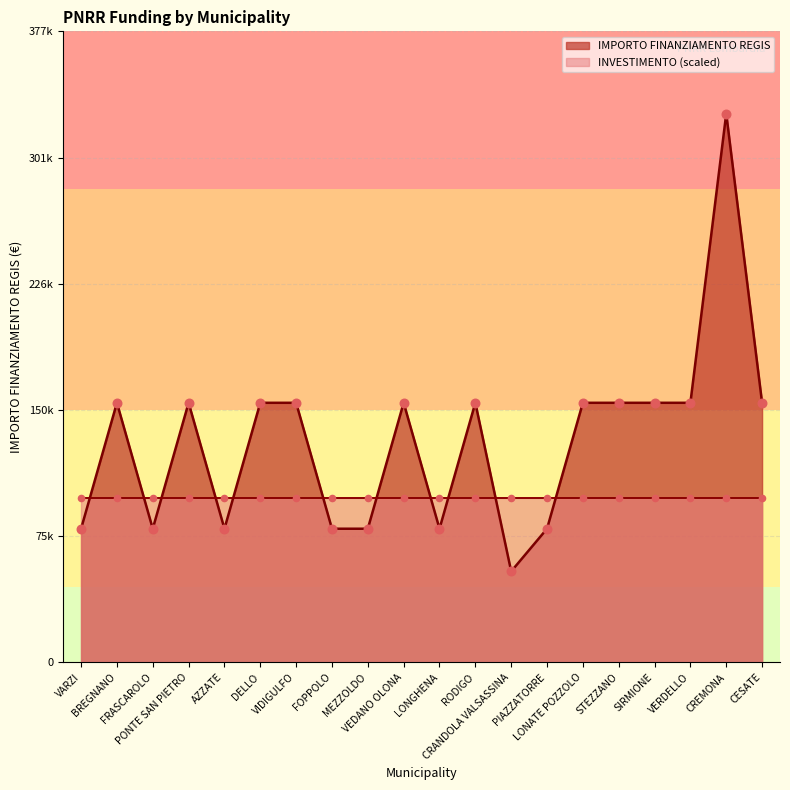

Between VIDIGULFO and STEZZANO, which is larger?

VIDIGULFO